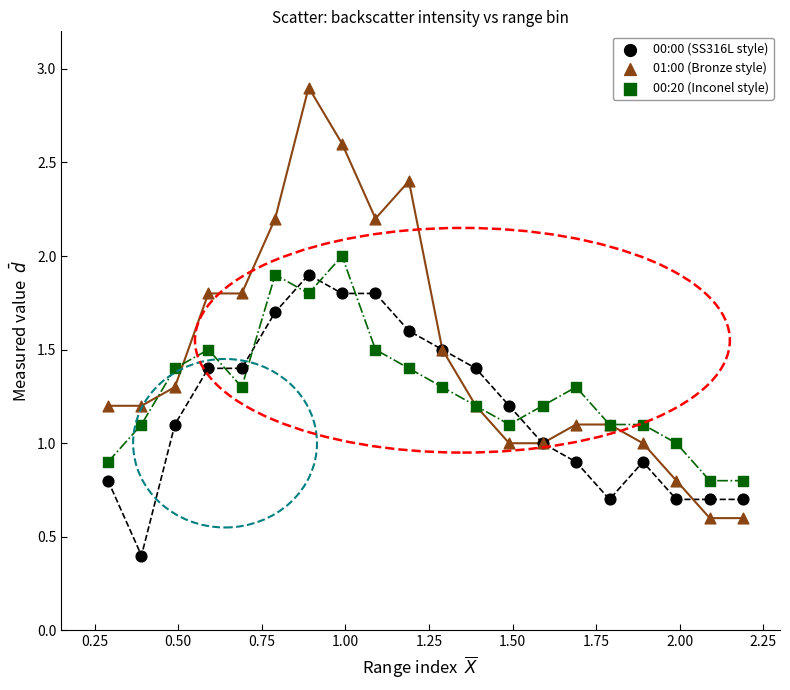

Which series has the widest spread of Y values?

01:00 (Bronze style)